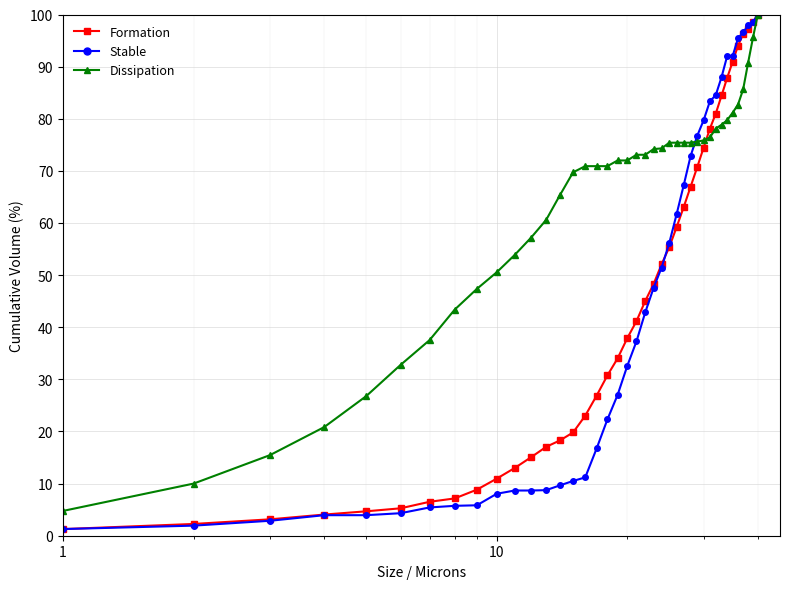

Does the chart have visible grid lines?

Yes